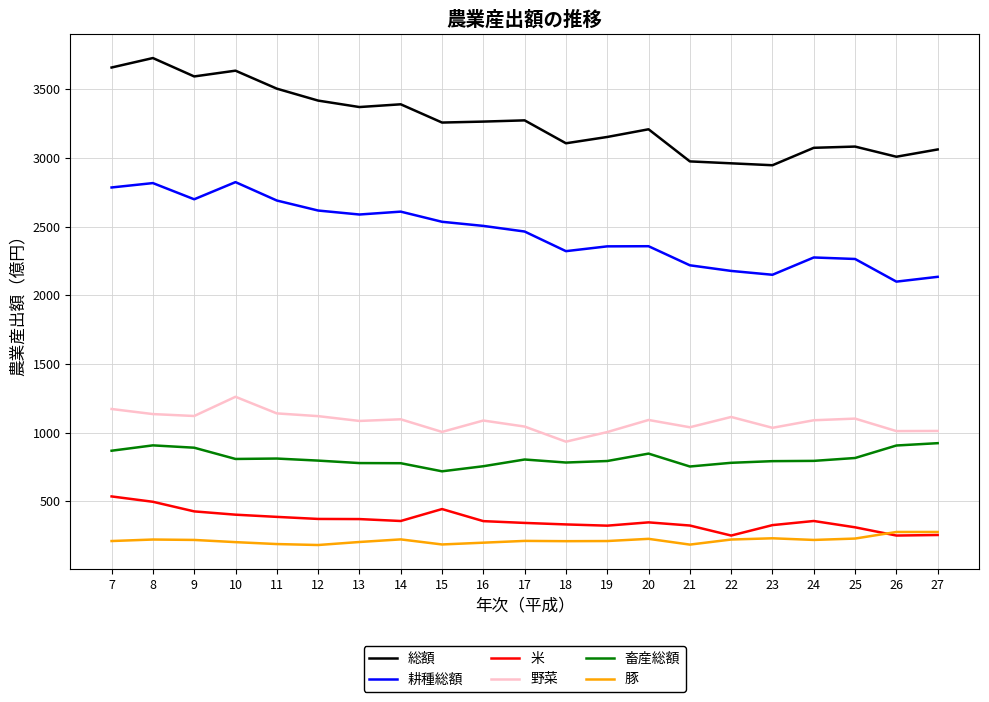

The value of 総額 at 7 is 1201. True or false?

False